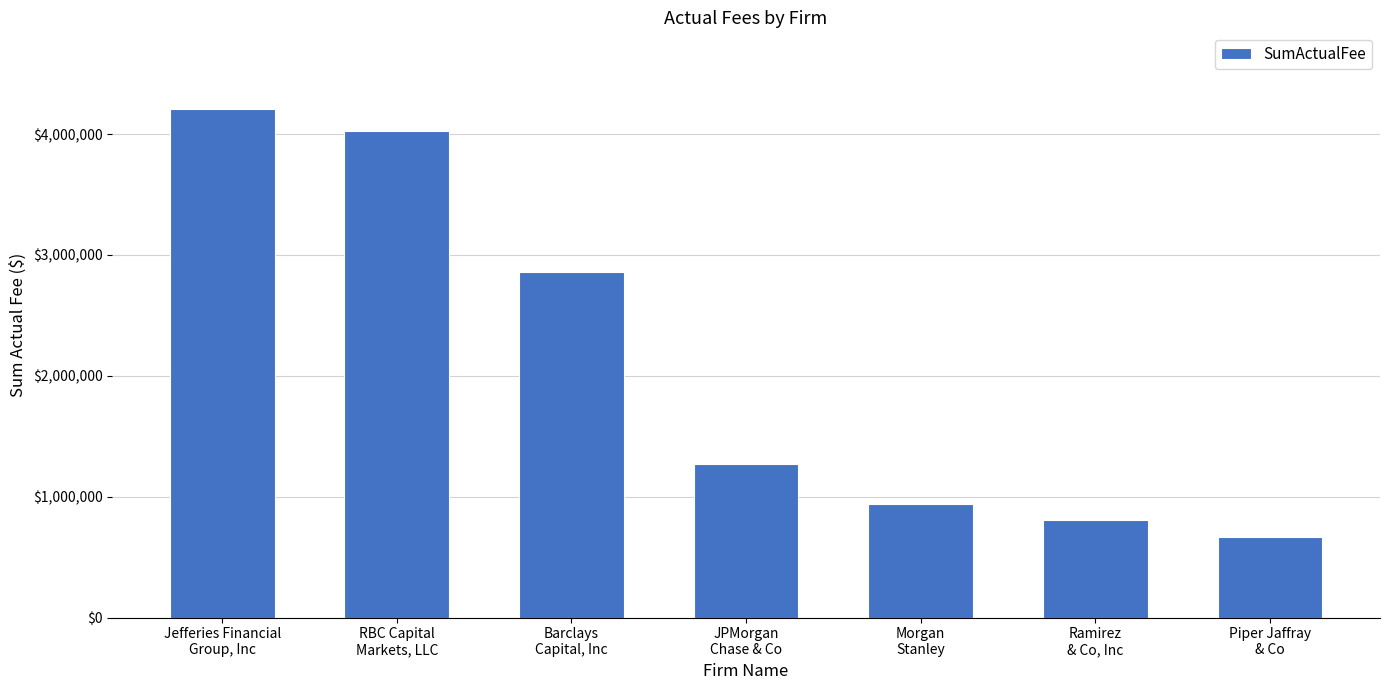

What is the change in value from Morgan
Stanley to Ramirez
& Co, Inc?

-135366.5